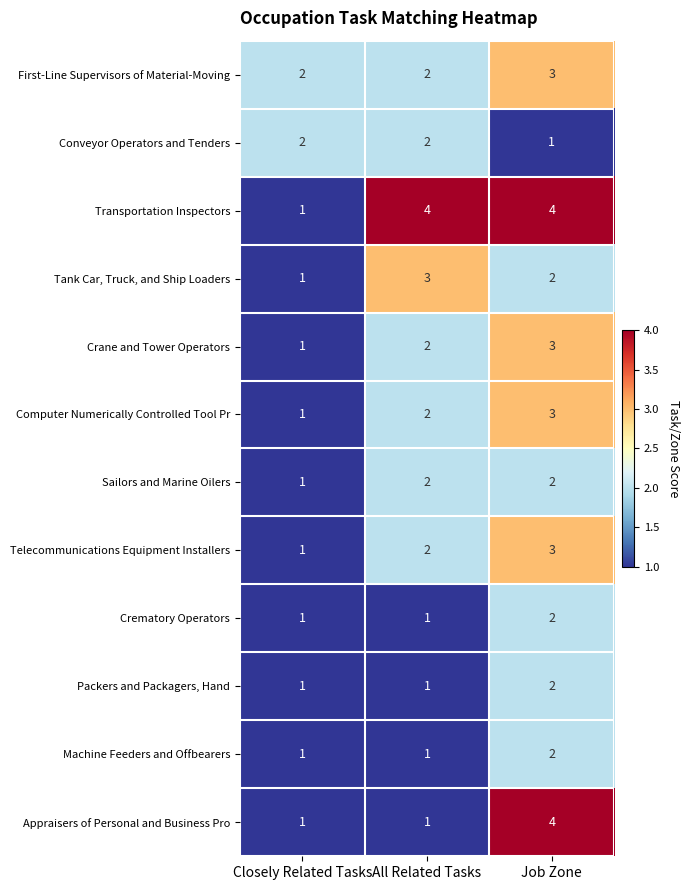

How many First-Line Supervisors of Material-Moving values are between 2 and 3?

3